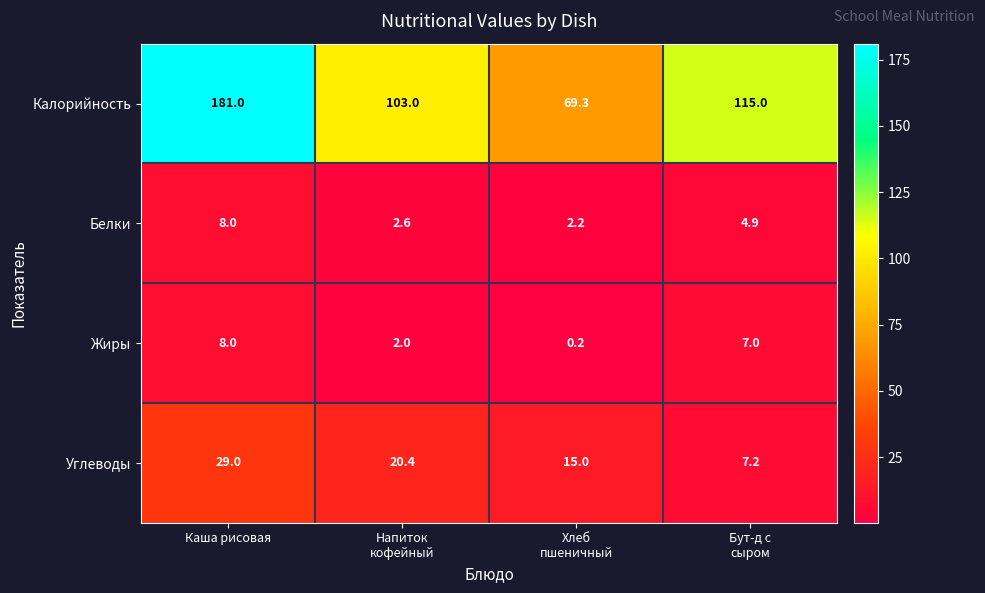

What is the approximate value of Углеводы at Каша рисовая?

29.0